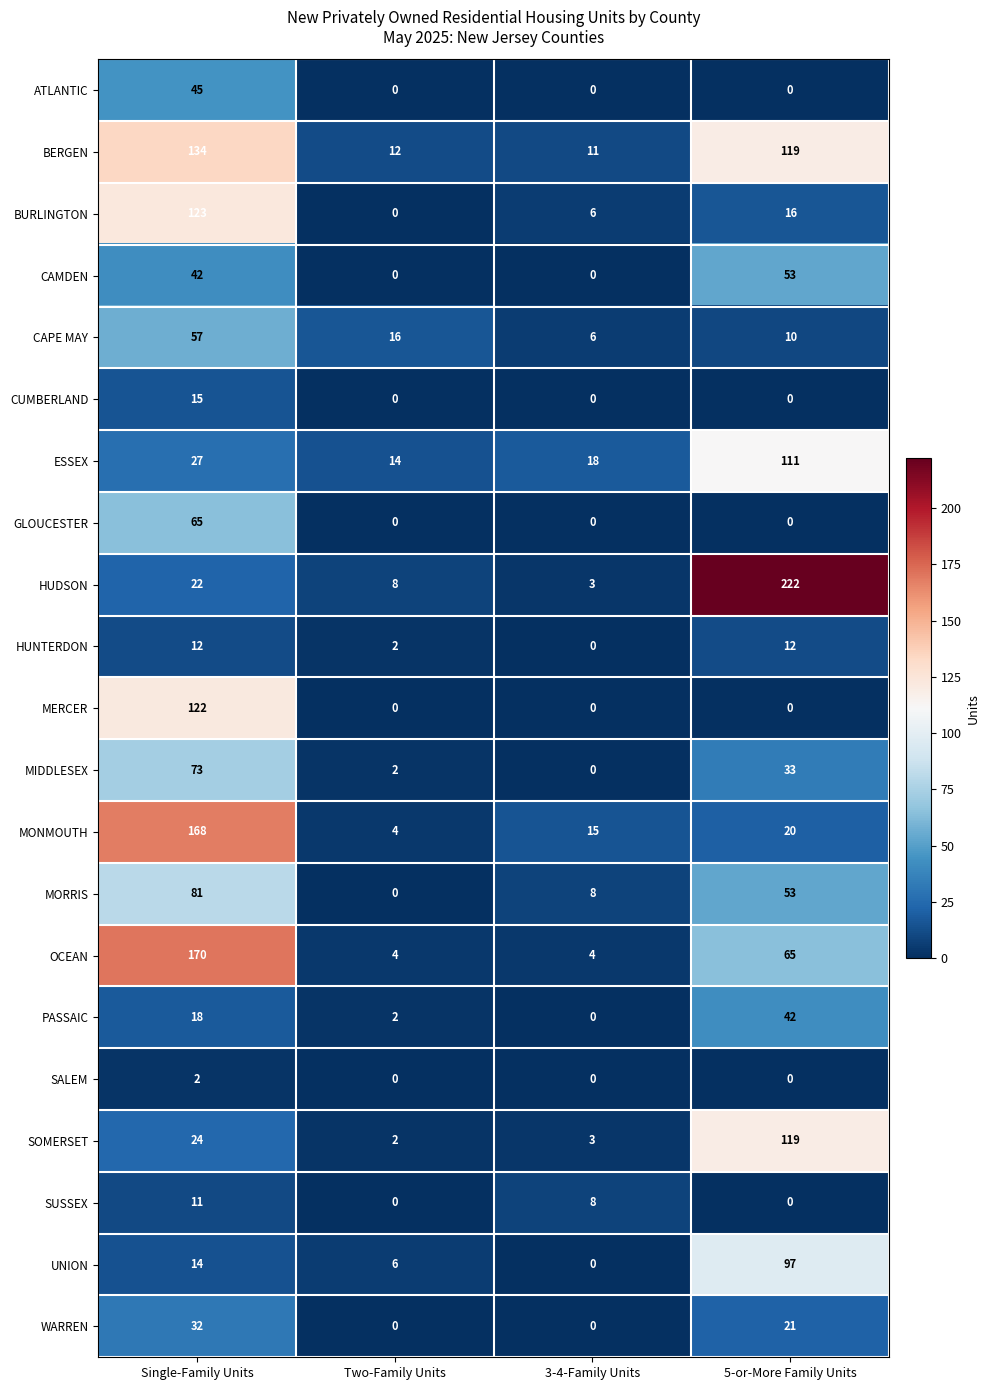

Which series has the largest total across all categories?

BERGEN